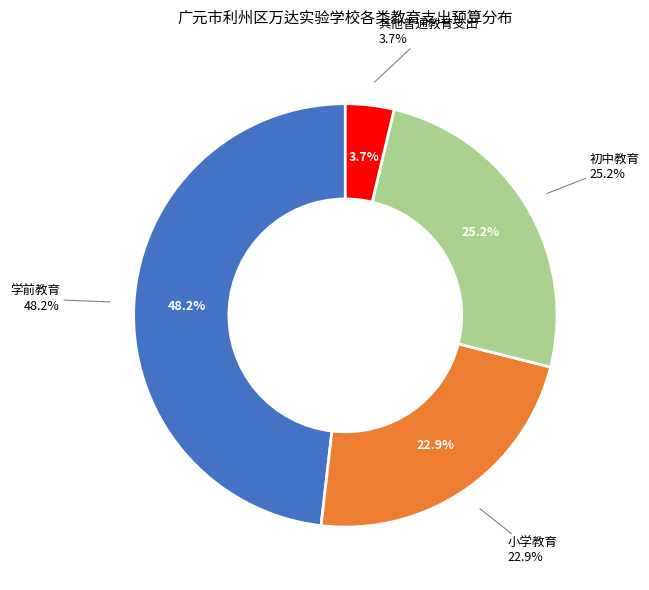

What is the smallest slice in the pie chart?

其他普通教育支出